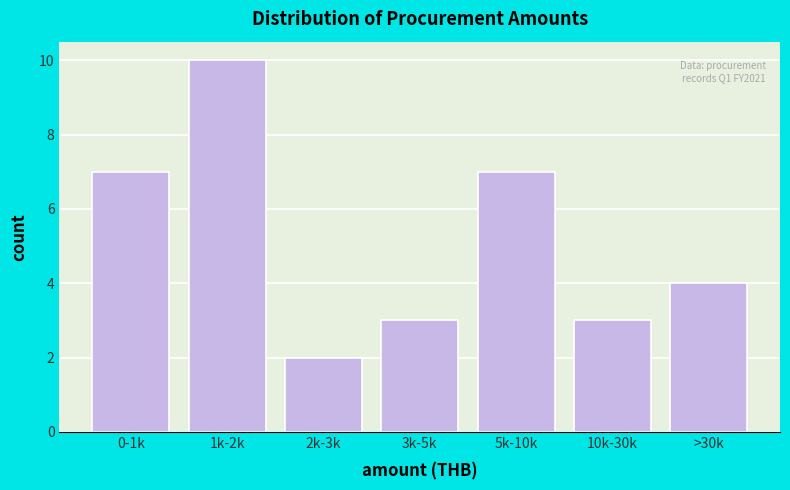

Reading left to right, what are all the values shown in this chart?

7	10	2	3	7	3	4